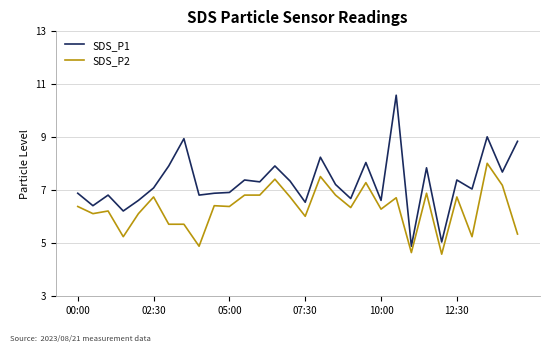

What is the difference between the maximum and minimum values in the SDS_P2 series?

3.4